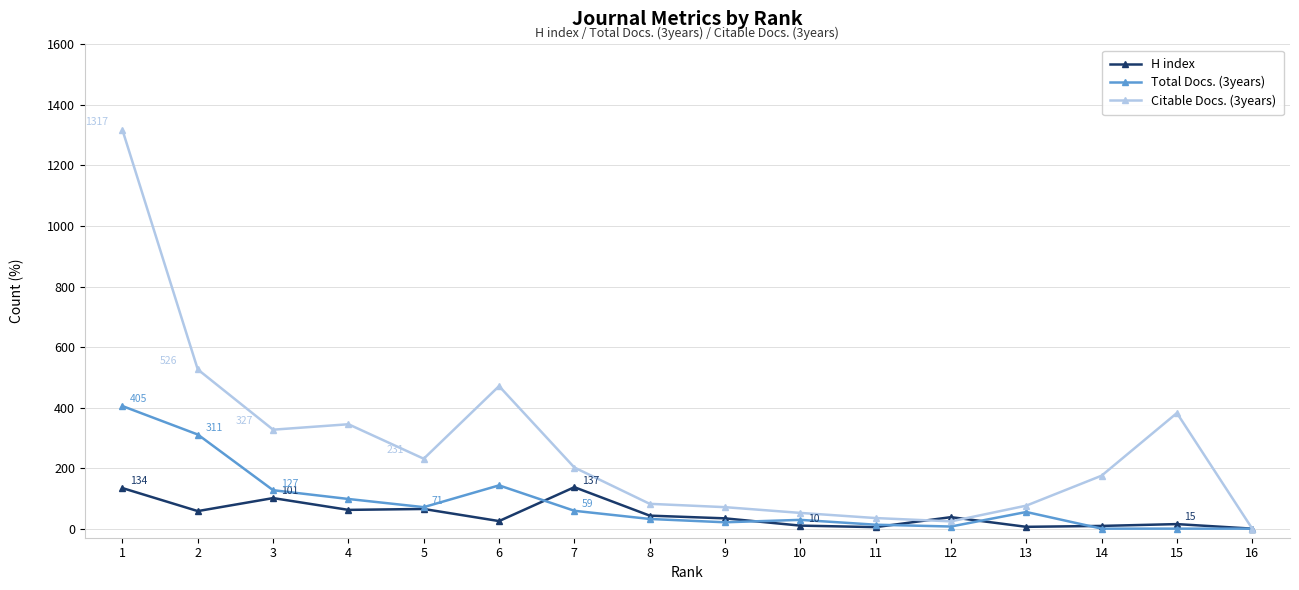

True or false: H index has more than 0 interior local peaks.

True